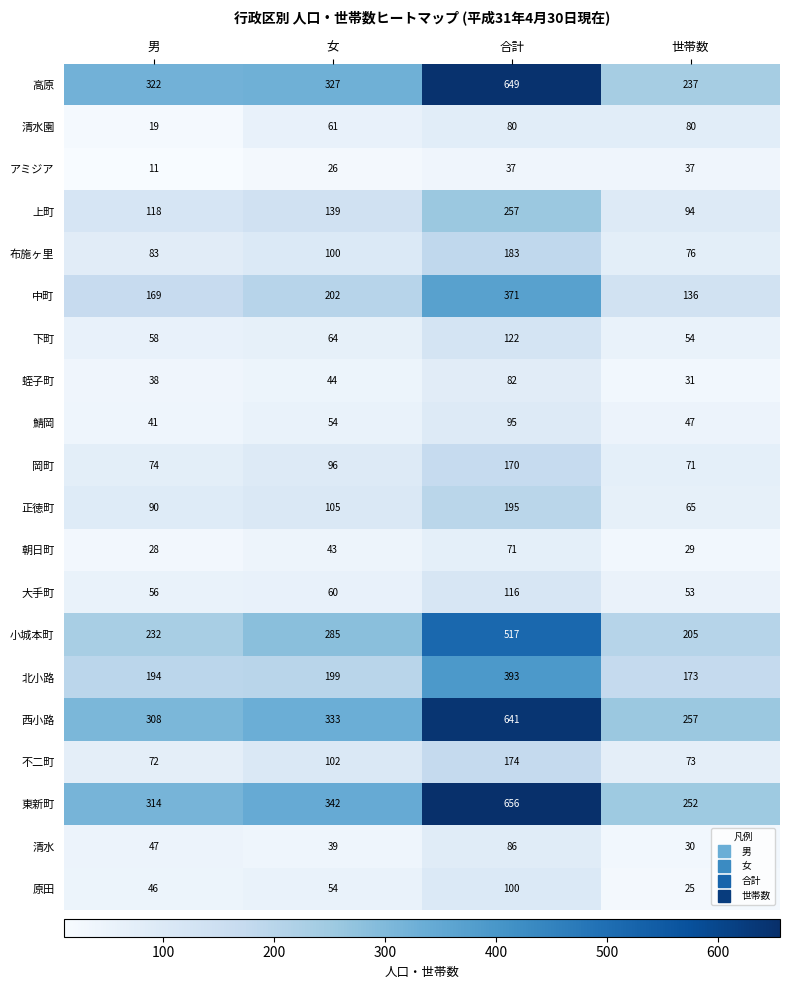

Which series has the widest spread of values?

高原